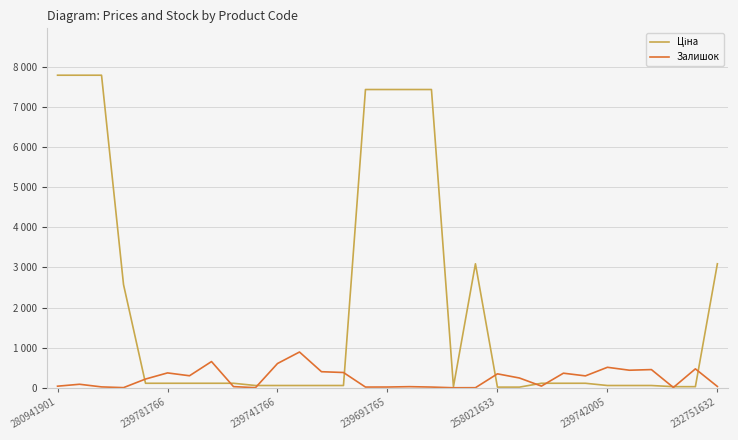

Which series has the widest spread of values?

Ціна